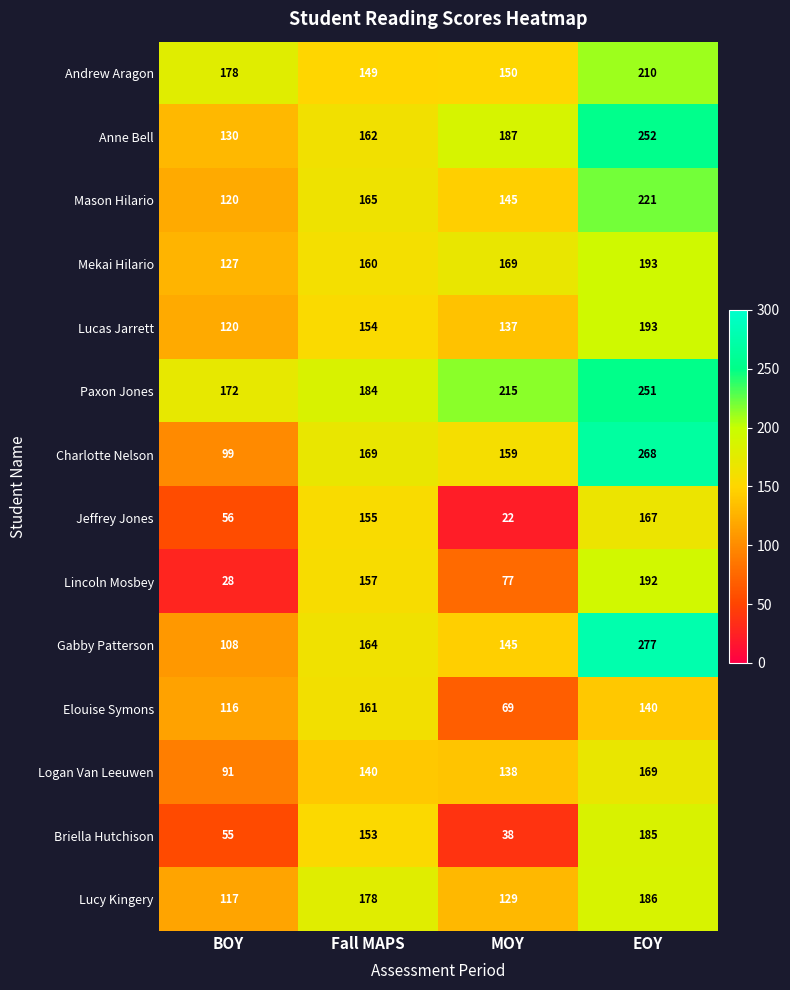

What is the minimum value shown in the chart?

22